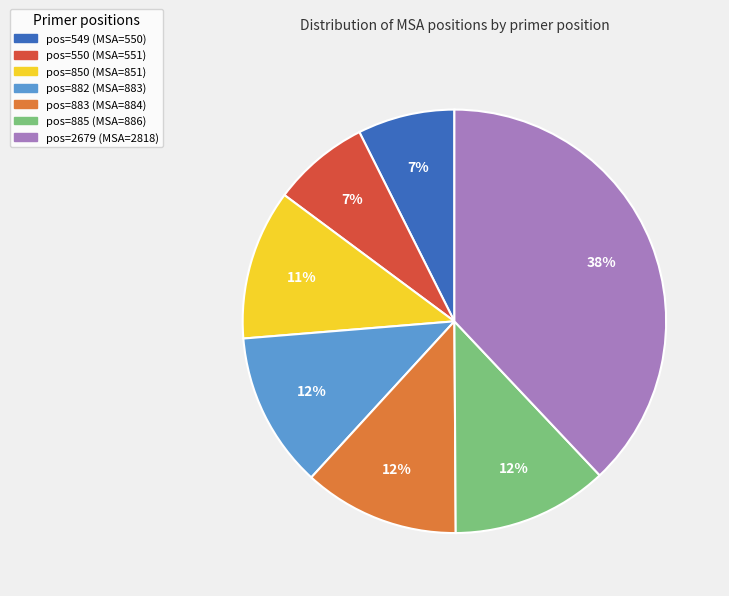

How many segments does this pie chart have?

7